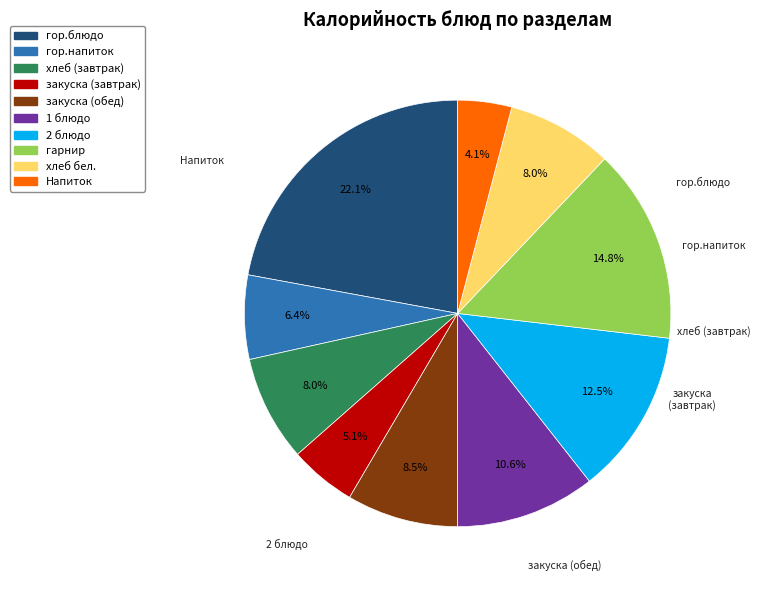

How many slices are in this pie chart?

10